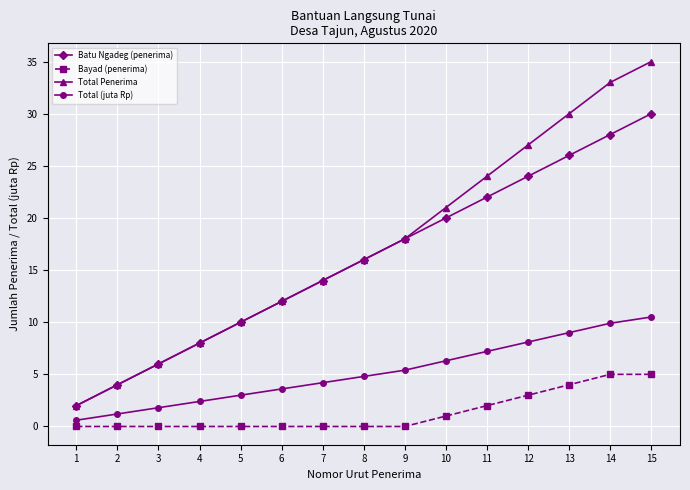

What is the value of the Total Penerima point at the 12th from the left?

27.0